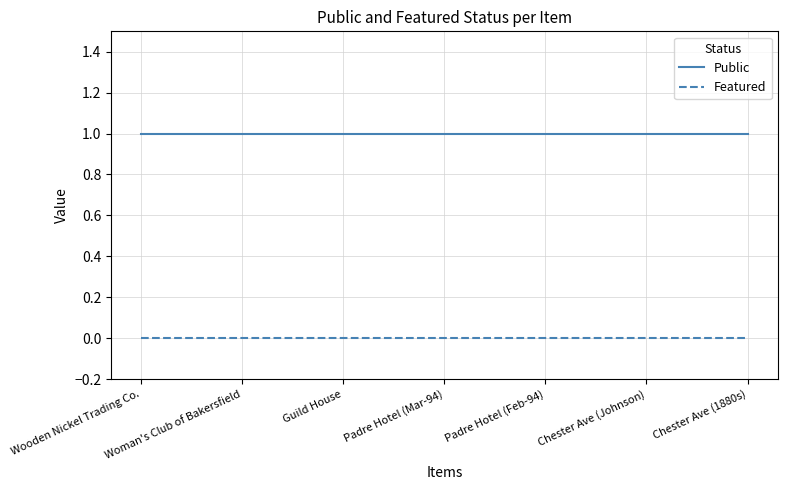

Is the value of Public at Chester Ave (1880s) greater than the value of Featured at Chester Ave (1880s)?

Yes